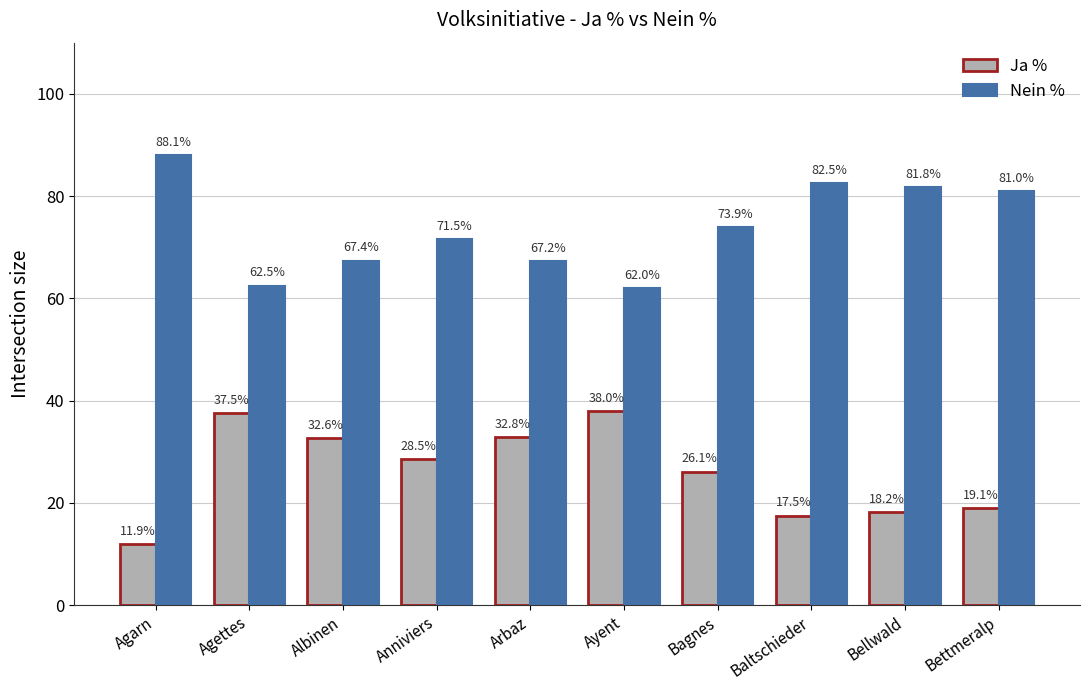

Read the Ja % value at Anniviers.

28.5